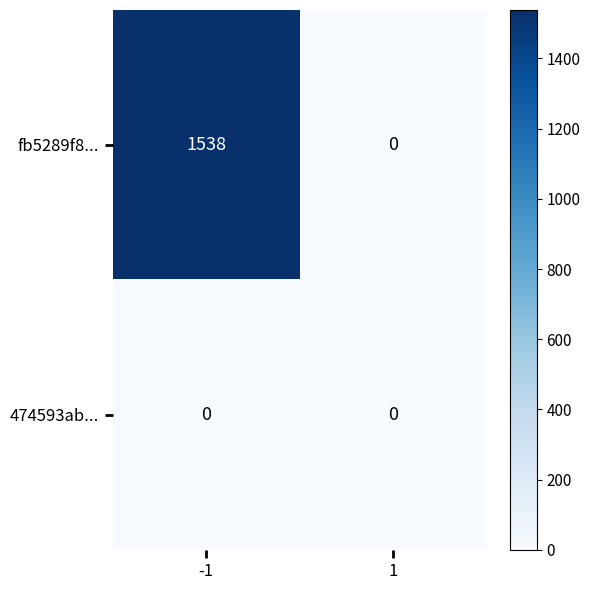

Rank the series at -1 from highest to lowest value.

fb5289f8..., 474593ab...